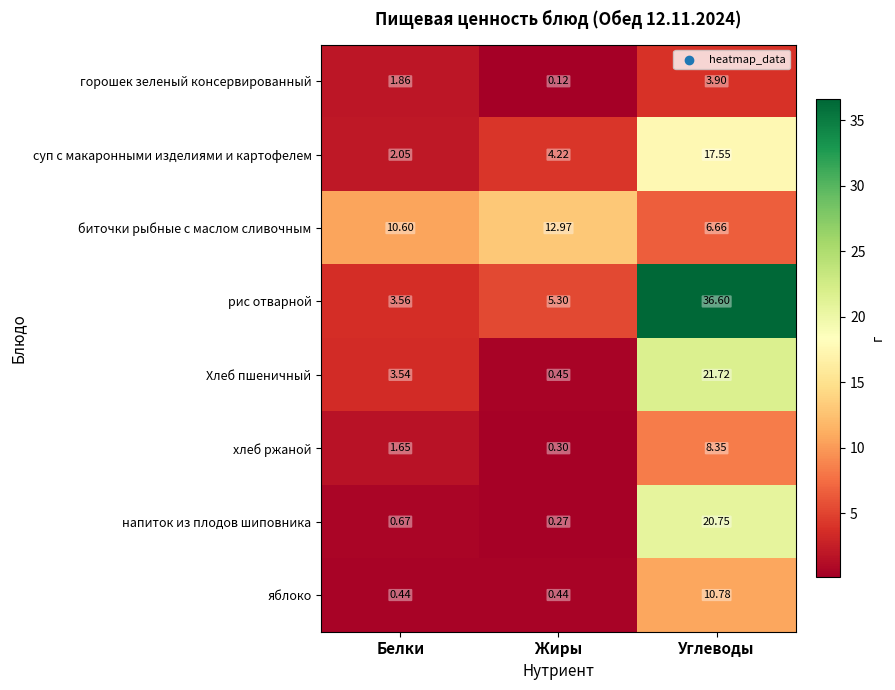

Which series changed the most between Белки and Жиры?

Хлеб пшеничный